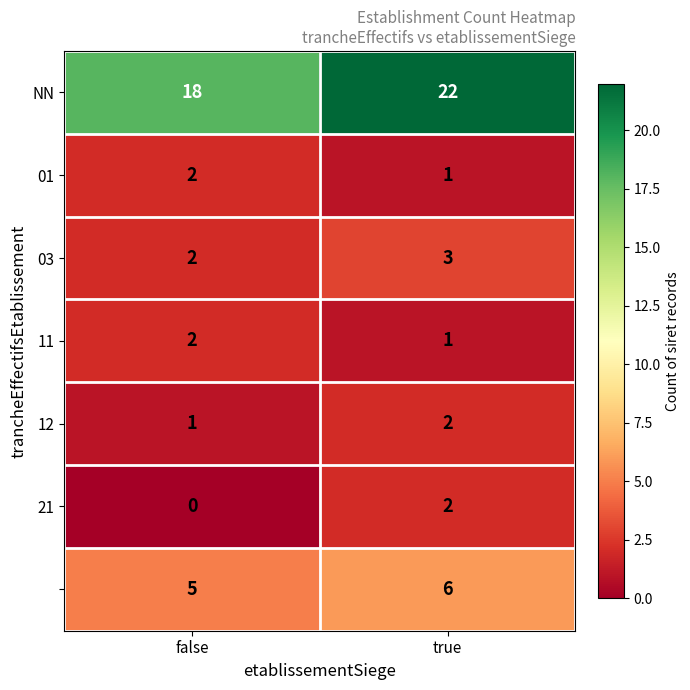

What is the total value across all series at false?

30